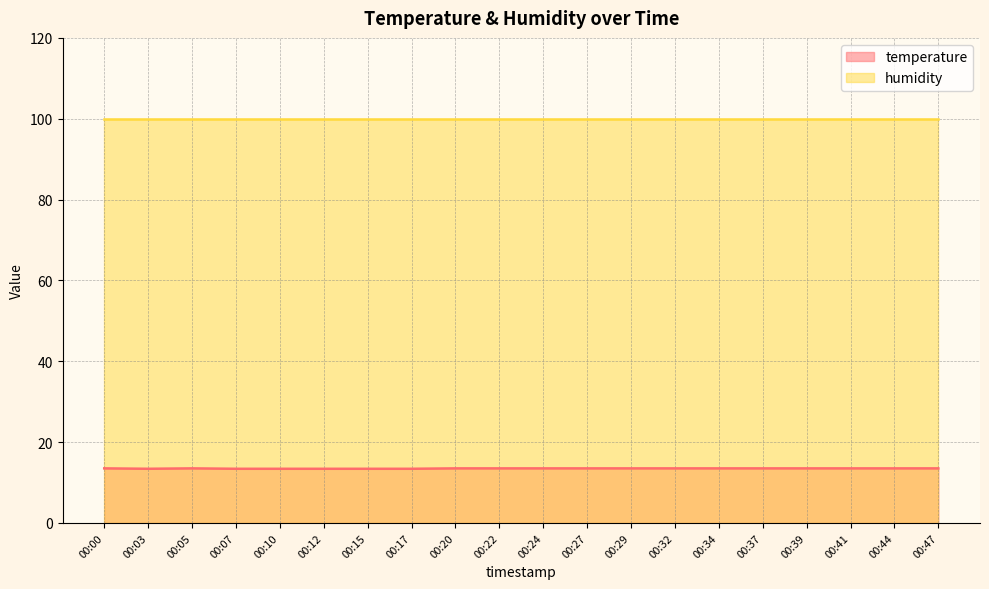

How many lines are shown in the chart?

2